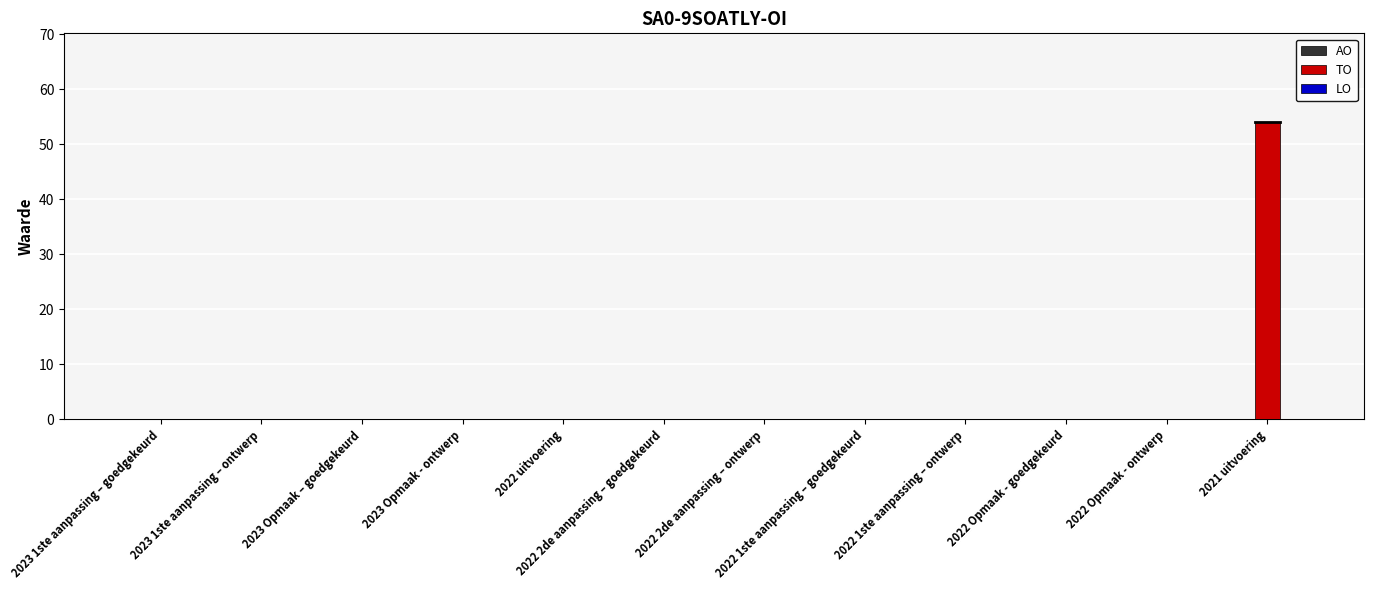

The value at 2023 1ste aanpassing – ontwerp is 22. True or false?

False